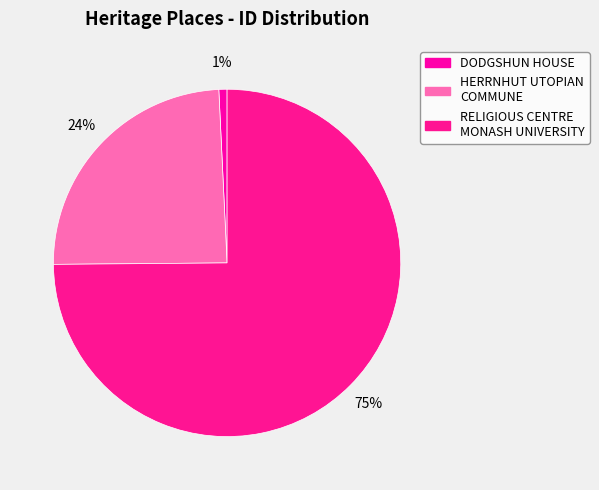

Is there any slice that represents more than half of the pie?

Yes